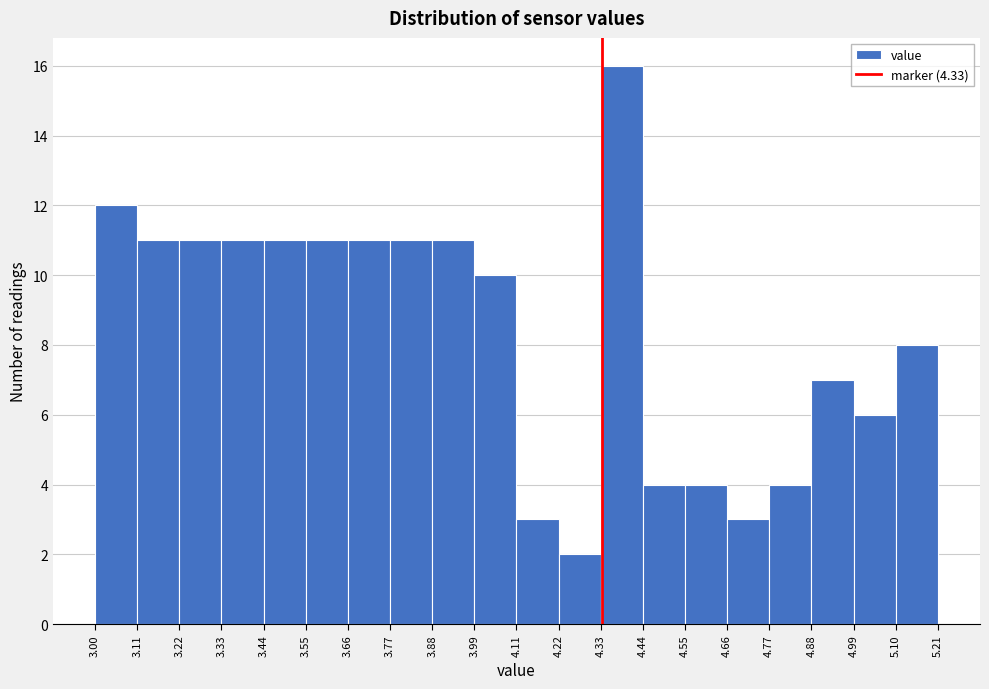

What is the height of the bar covering 4.33 to 4.44 on the x-axis? The values are not printed on the chart, so give them approximately, as read against the axis.

16